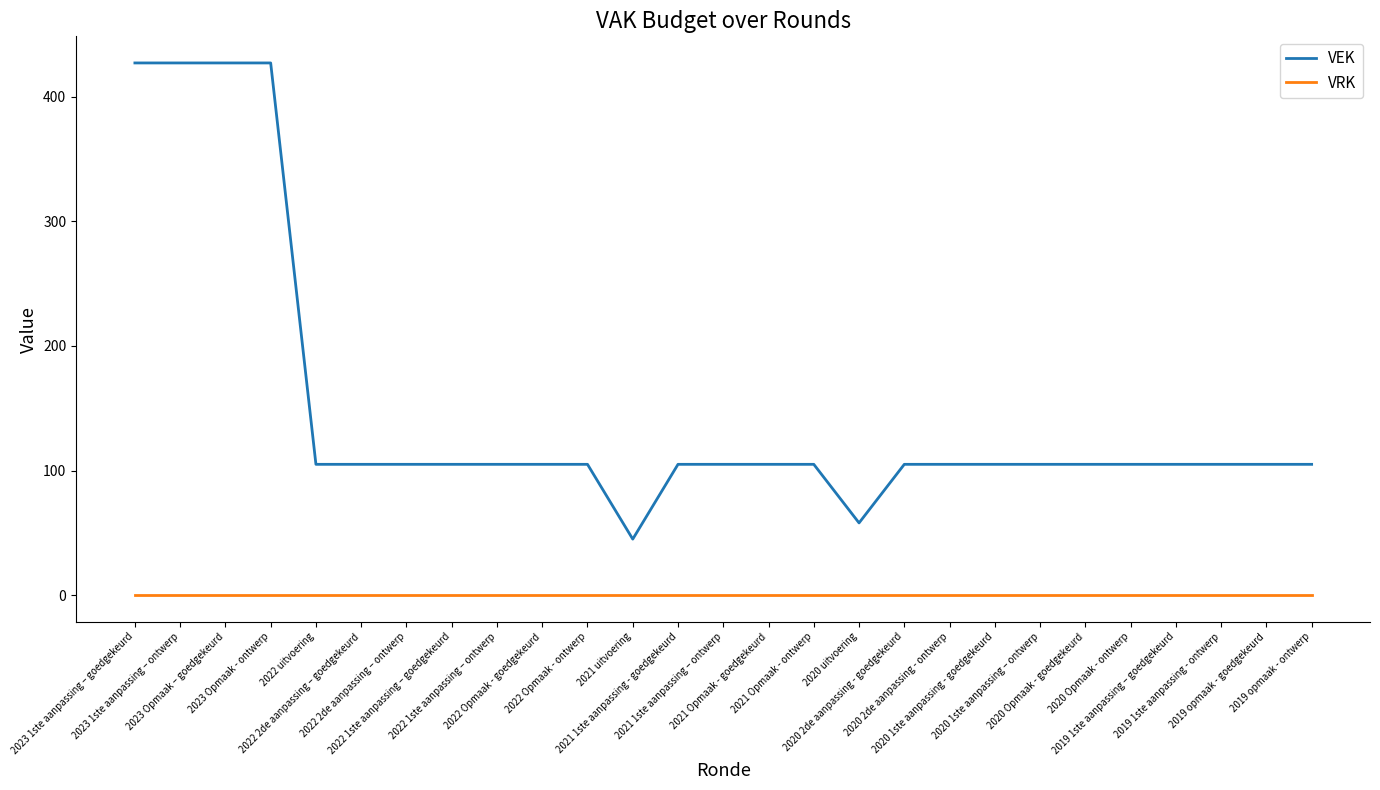

Reading left to right, what are all the values shown in this chart?

VEK: 2023 1ste aanpassing – goedgekeurd=427	2023 1ste aanpassing – ontwerp=427	2023 Opmaak – goedgekeurd=427	2023 Opmaak - ontwerp=427	2022 uitvoering=105	2022 2de aanpassing – goedgekeurd=105	2022 2de aanpassing – ontwerp=105	2022 1ste aanpassing – goedgekeurd=105	2022 1ste aanpassing – ontwerp=105	2022 Opmaak - goedgekeurd=105	2022 Opmaak - ontwerp=105	2021 uitvoering=45	2021 1ste aanpassing - goedgekeurd=105	2021 1ste aanpassing – ontwerp=105	2021 Opmaak - goedgekeurd=105	2021 Opmaak - ontwerp=105	2020 uitvoering=58	2020 2de aanpassing - goedgekeurd=105	2020 2de aanpassing - ontwerp=105	2020 1ste aanpassing - goedgekeurd=105	2020 1ste aanpassing – ontwerp=105	2020 Opmaak - goedgekeurd=105	2020 Opmaak - ontwerp=105	2019 1ste aanpassing – goedgekeurd=105	2019 1ste aanpassing - ontwerp=105	2019 opmaak - goedgekeurd=105	2019 opmaak - ontwerp=105
VRK: 2023 1ste aanpassing – goedgekeurd=0	2023 1ste aanpassing – ontwerp=0	2023 Opmaak – goedgekeurd=0	2023 Opmaak - ontwerp=0	2022 uitvoering=0	2022 2de aanpassing – goedgekeurd=0	2022 2de aanpassing – ontwerp=0	2022 1ste aanpassing – goedgekeurd=0	2022 1ste aanpassing – ontwerp=0	2022 Opmaak - goedgekeurd=0	2022 Opmaak - ontwerp=0	2021 uitvoering=0	2021 1ste aanpassing - goedgekeurd=0	2021 1ste aanpassing – ontwerp=0	2021 Opmaak - goedgekeurd=0	2021 Opmaak - ontwerp=0	2020 uitvoering=0	2020 2de aanpassing - goedgekeurd=0	2020 2de aanpassing - ontwerp=0	2020 1ste aanpassing - goedgekeurd=0	2020 1ste aanpassing – ontwerp=0	2020 Opmaak - goedgekeurd=0	2020 Opmaak - ontwerp=0	2019 1ste aanpassing – goedgekeurd=0	2019 1ste aanpassing - ontwerp=0	2019 opmaak - goedgekeurd=0	2019 opmaak - ontwerp=0